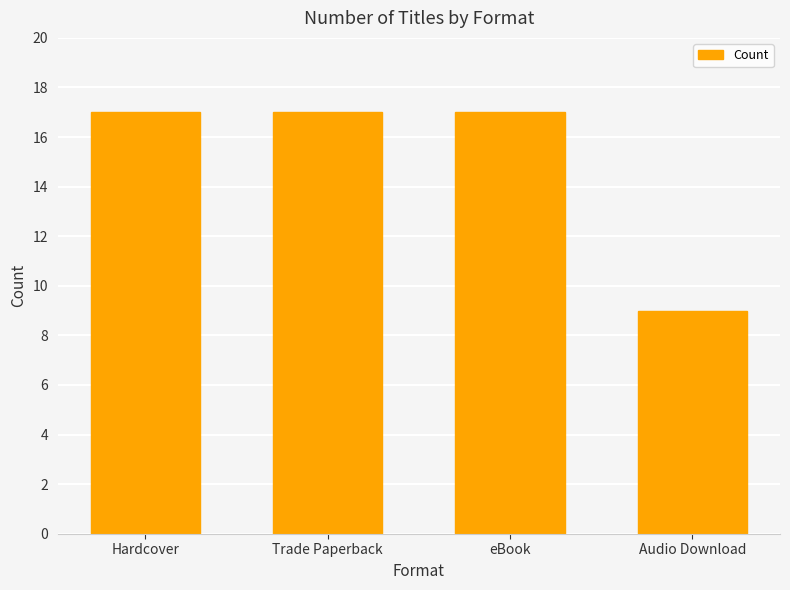

How many data points does each series have?

4